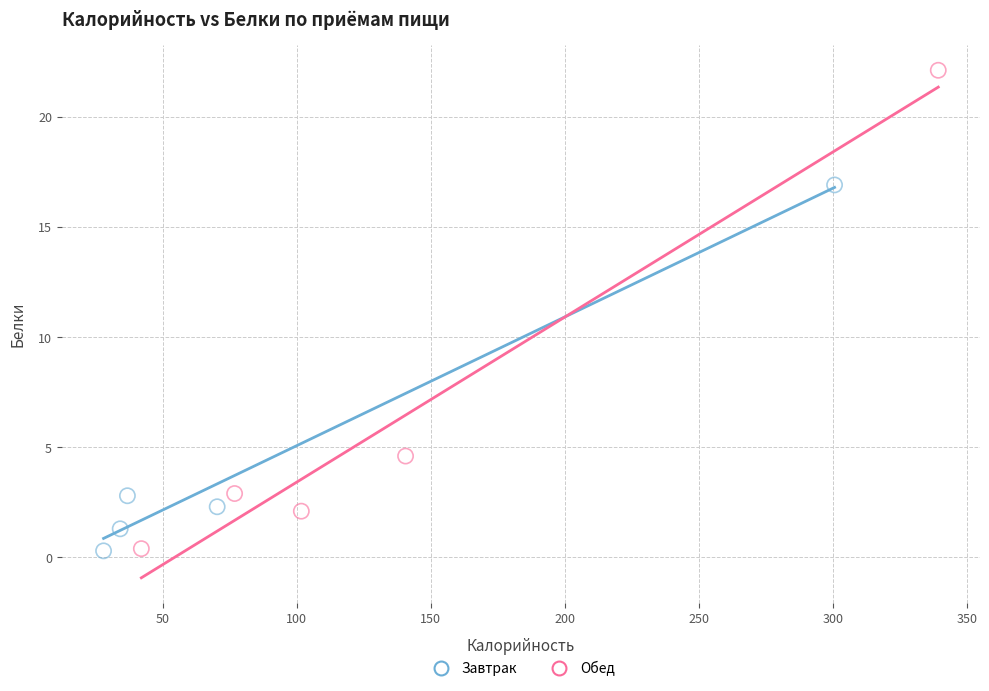

Which series has the largest Y range (max minus min)?

Обед